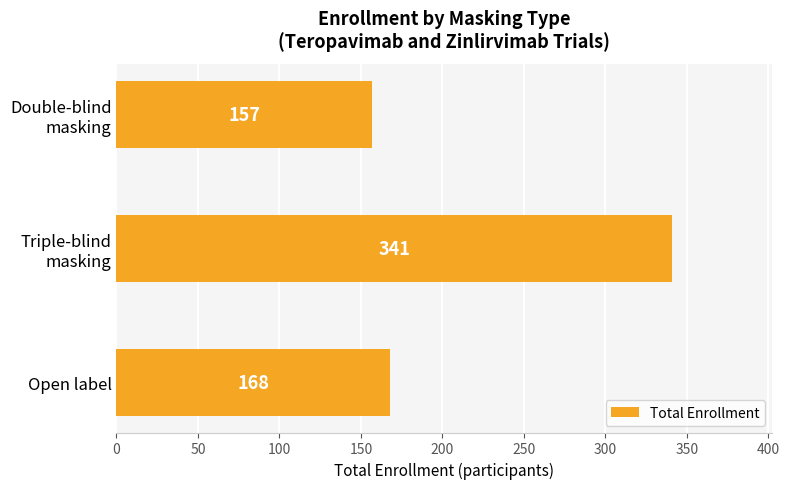

At which label is the value closest to 249?

Open label